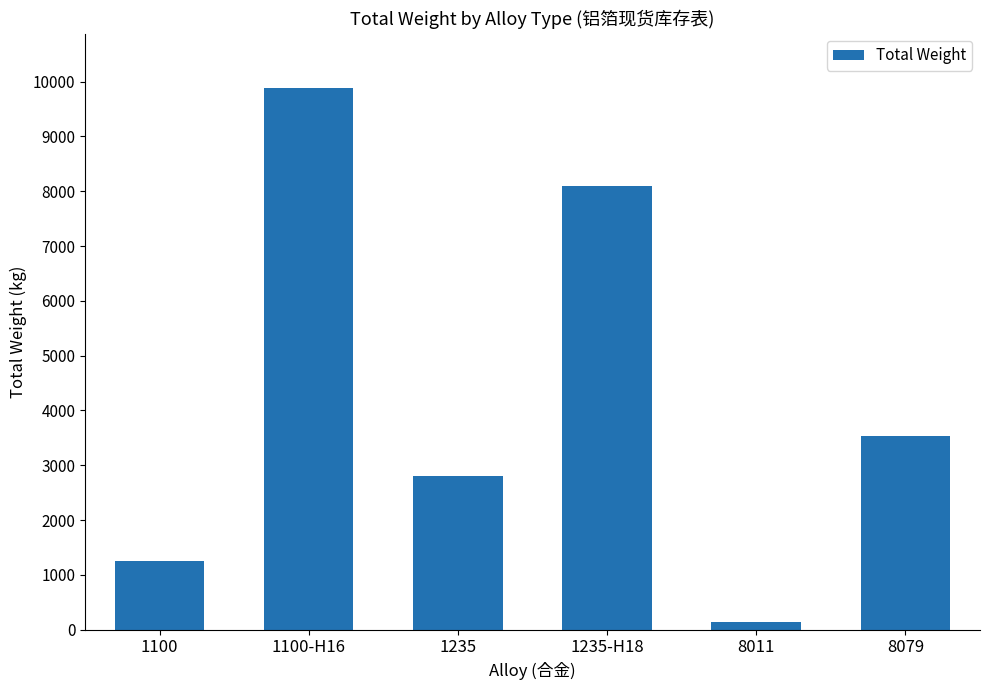

Is it true that the value at 1235-H18 is 11298?

False